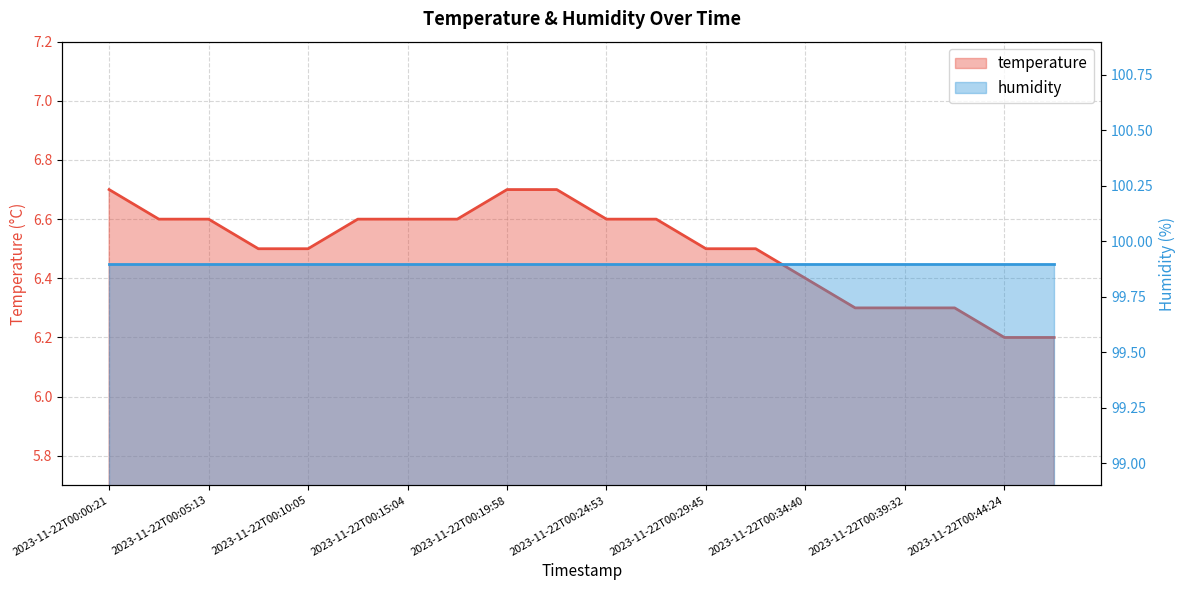

What is the label of the 18th point from the right?

2023-11-22T00:05:13